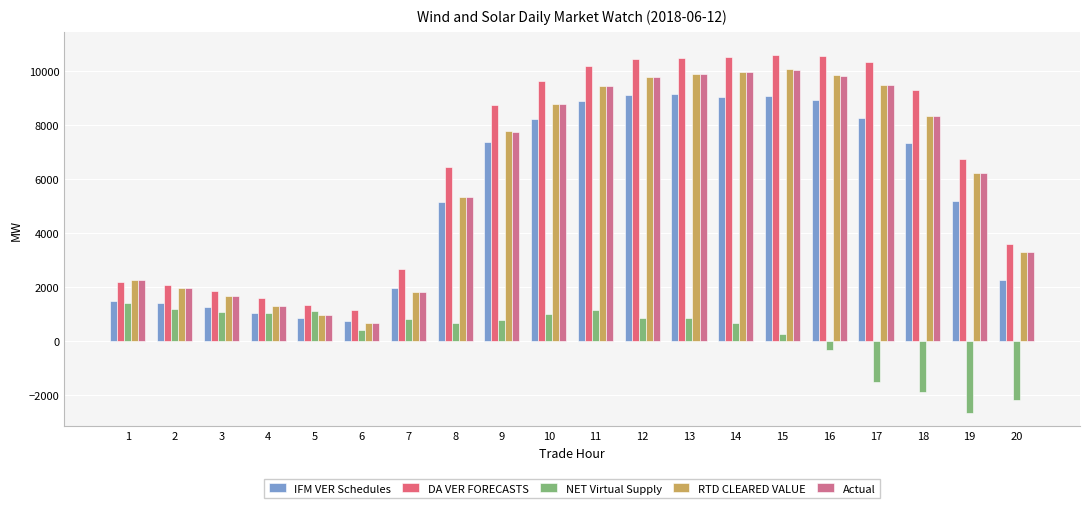

What is the value of the NET Virtual Supply bar at the 1st from the left?

1402.8